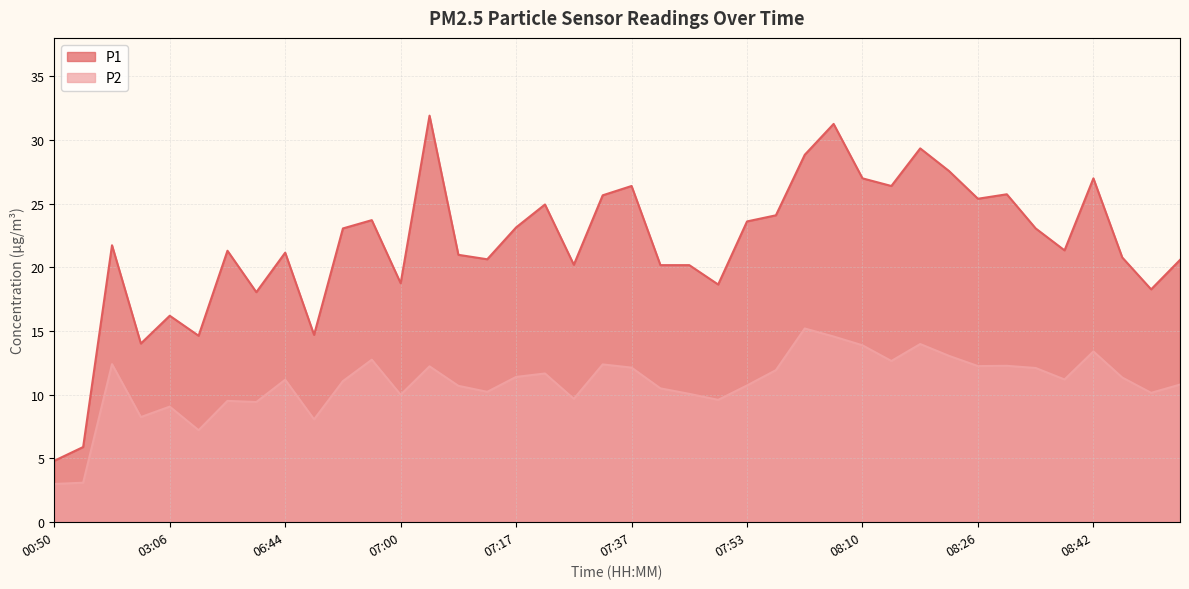

In P1, how many points are higher than both neighbors (excluding endpoints)?

12